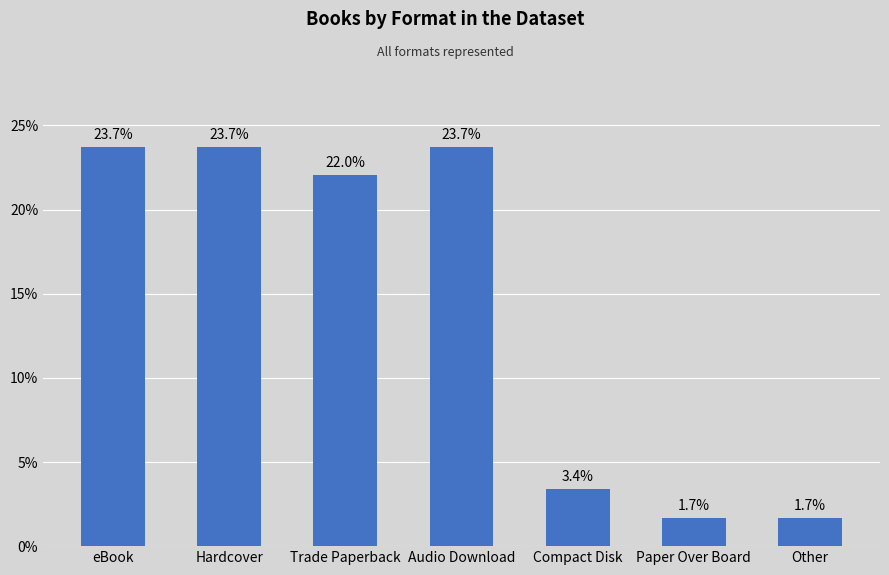

What is the sum of the values at Audio Download and Paper Over Board?

25.4